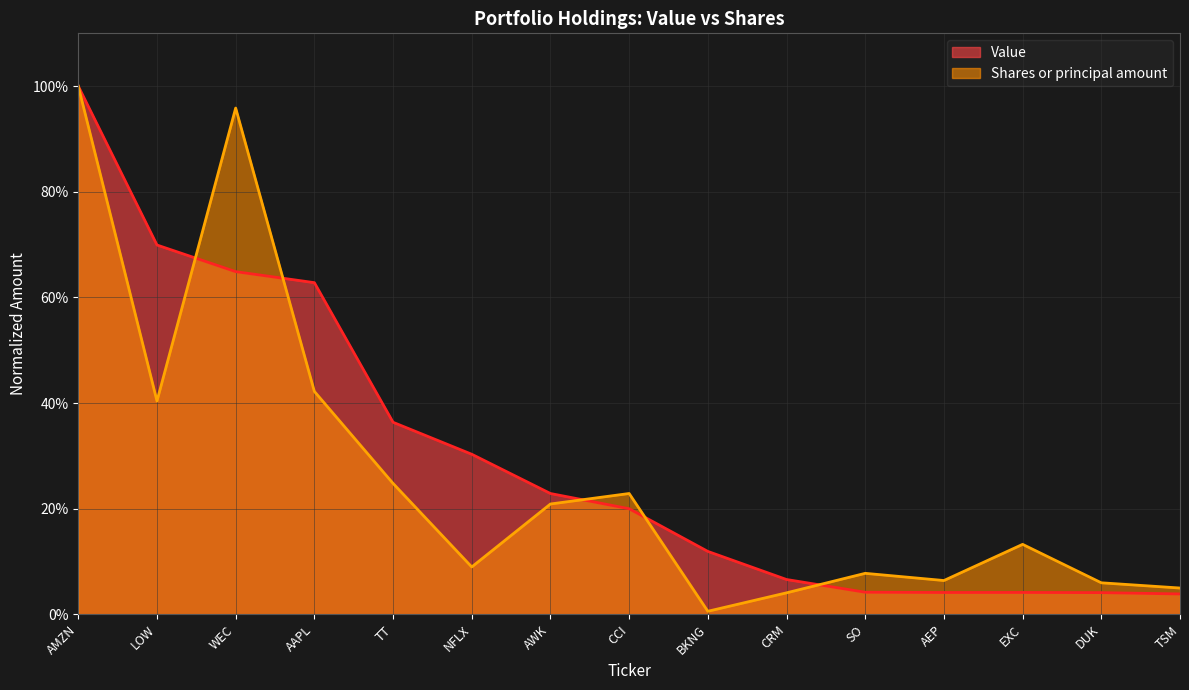

The Shares or principal amount series shows 0.1 at SO. True or false?

False